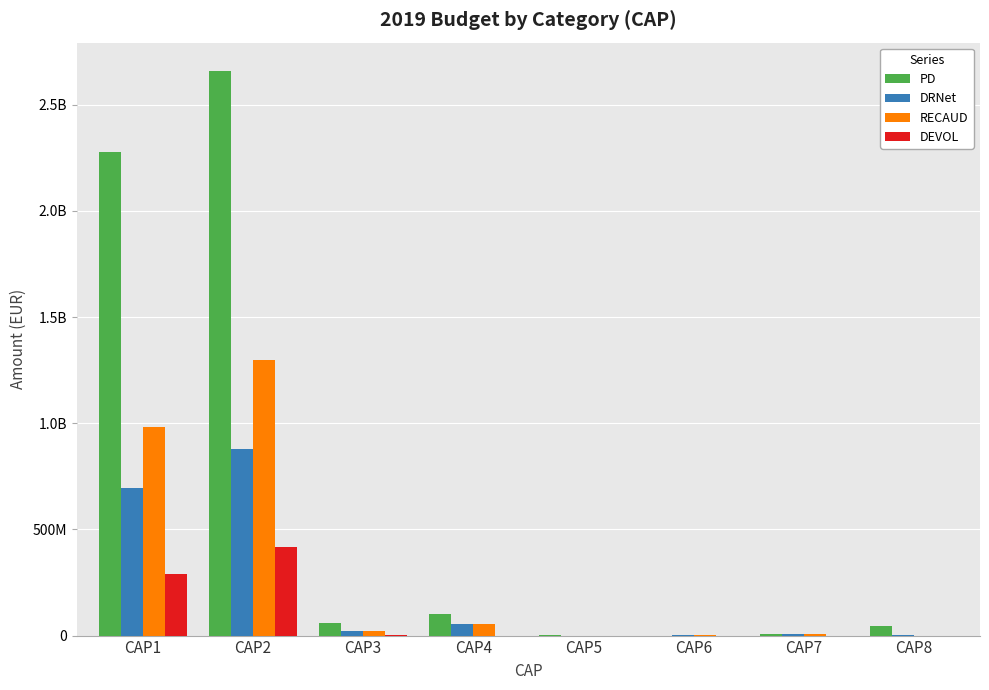

The PD series shows 2275174470.0 at CAP1. True or false?

True